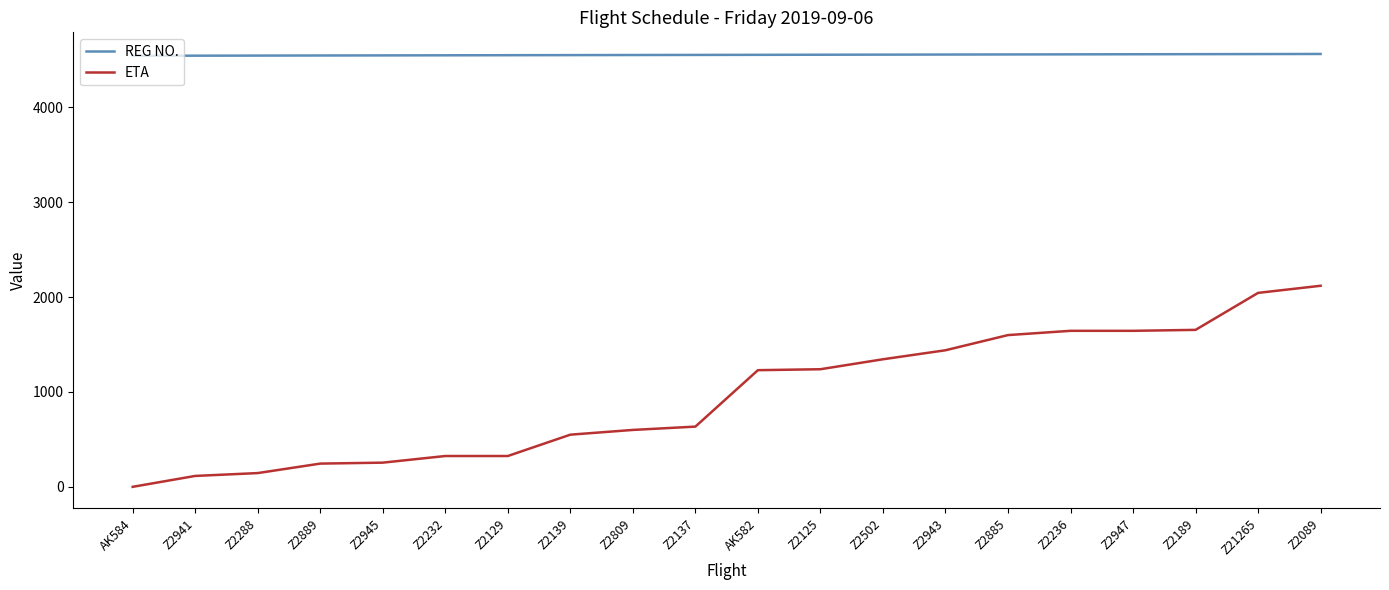

True or false: ETA and REG NO. cross at least once.

False